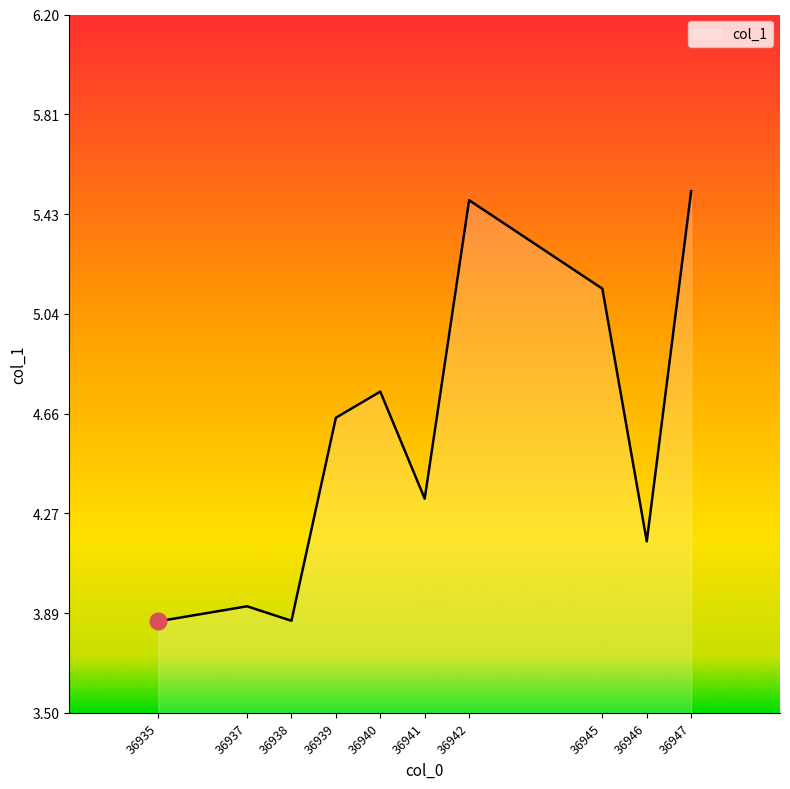

What is the greatest value displayed?

5.5